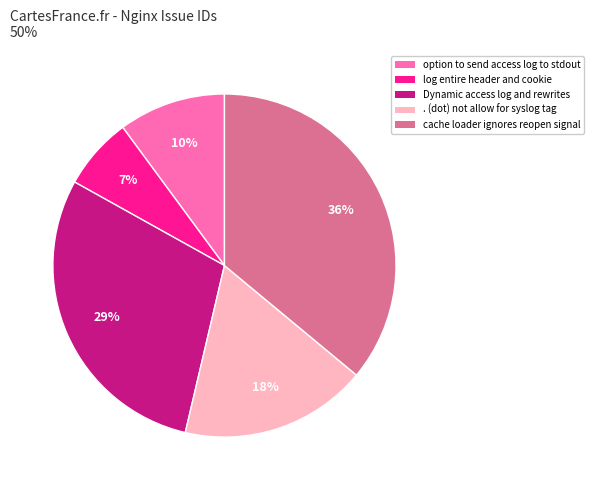

To the nearest percent, what is the average slice percentage?

20%